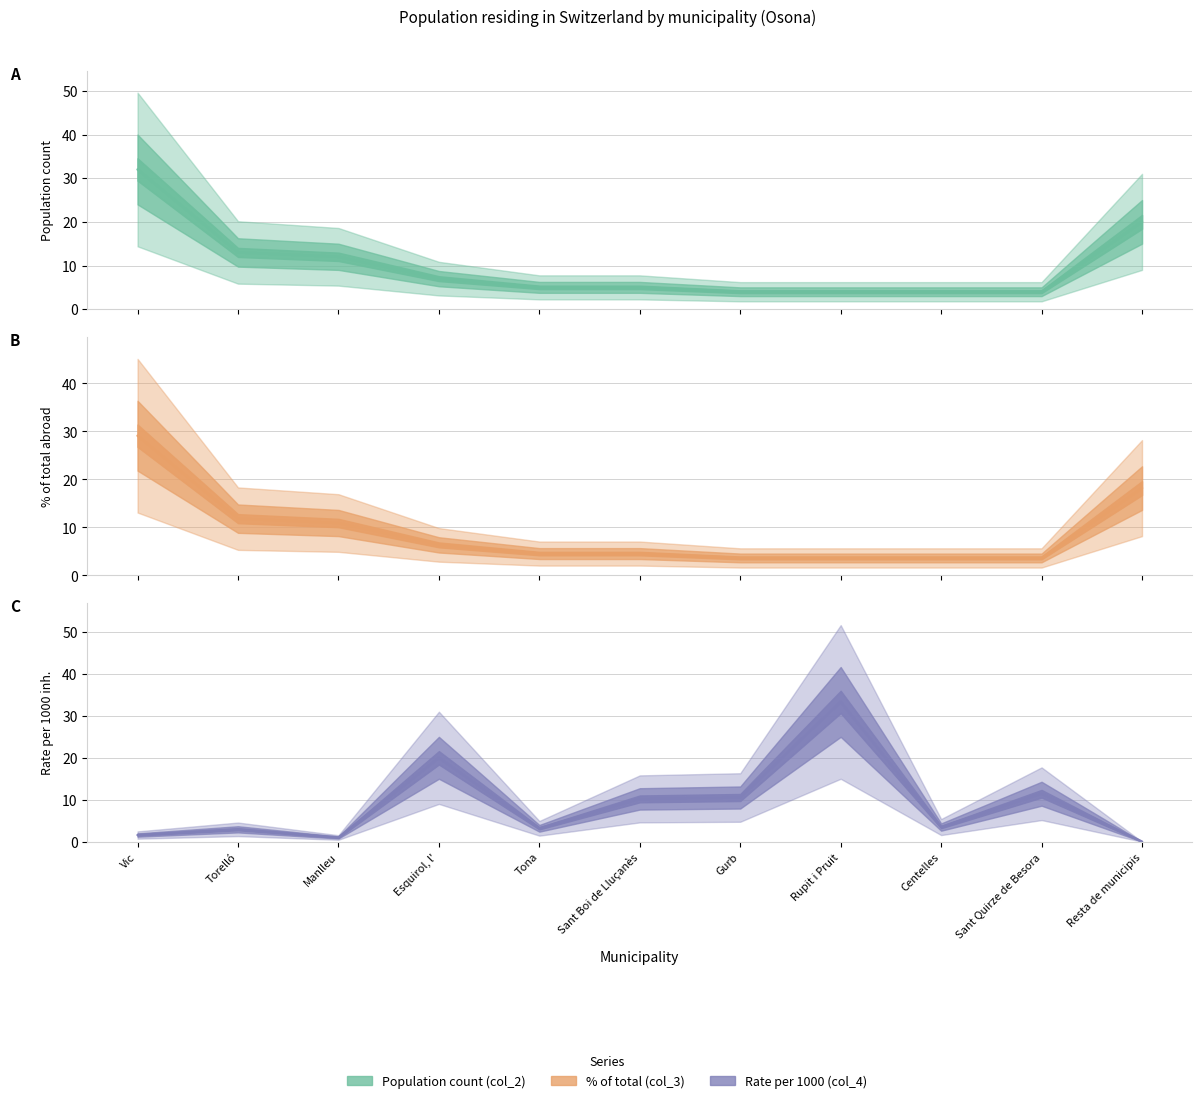

At which category does Rate per 1000 (col_4) reach its first local peak?

Torelló